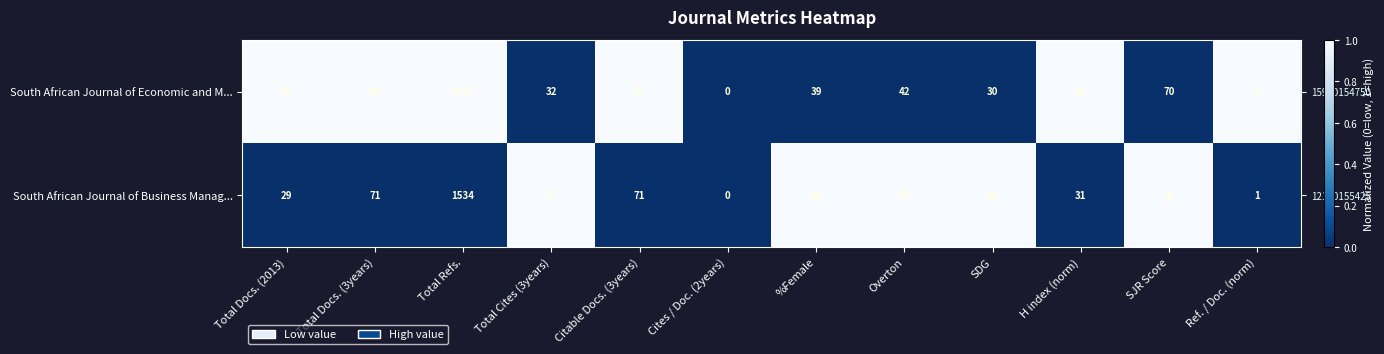

List the series in order of their overall mean, highest first.

South African Journal of Economic and M..., South African Journal of Business Manag...